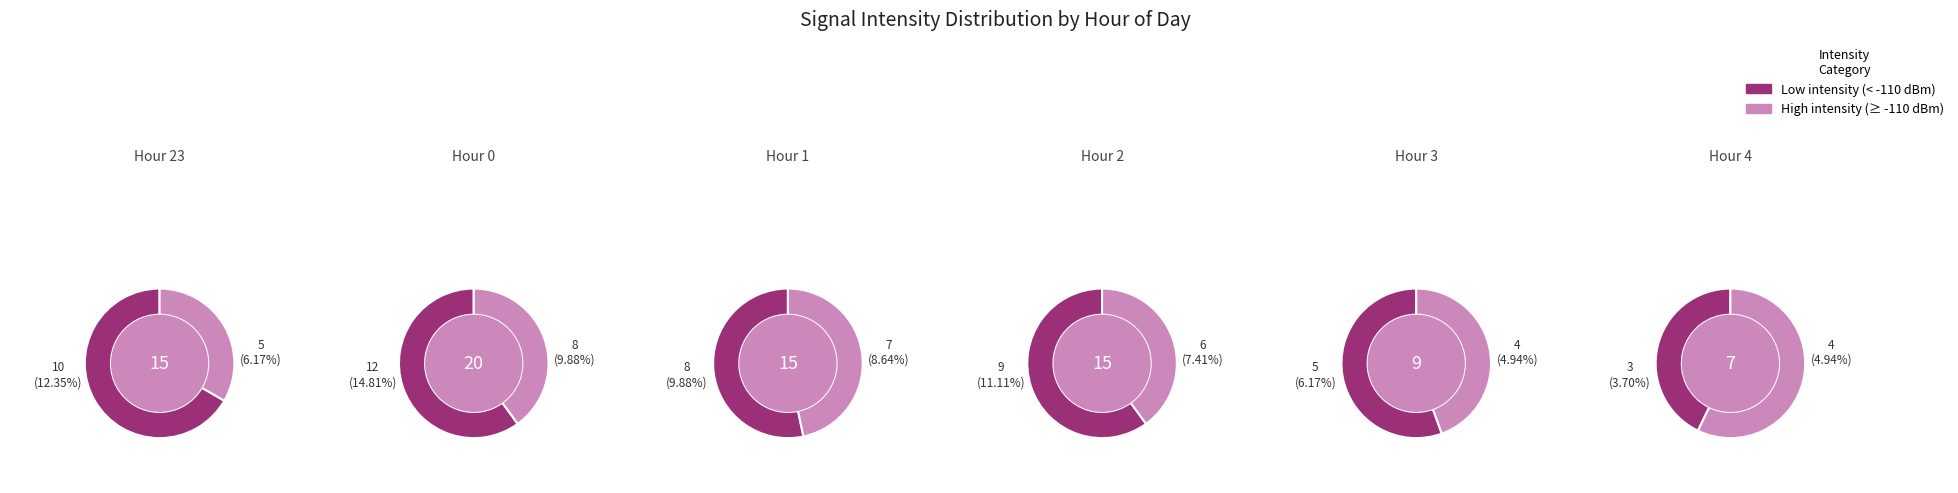

Rank the series at 1 from highest to lowest value.

Low intensity (< -110 dBm), High intensity (>= -110 dBm)